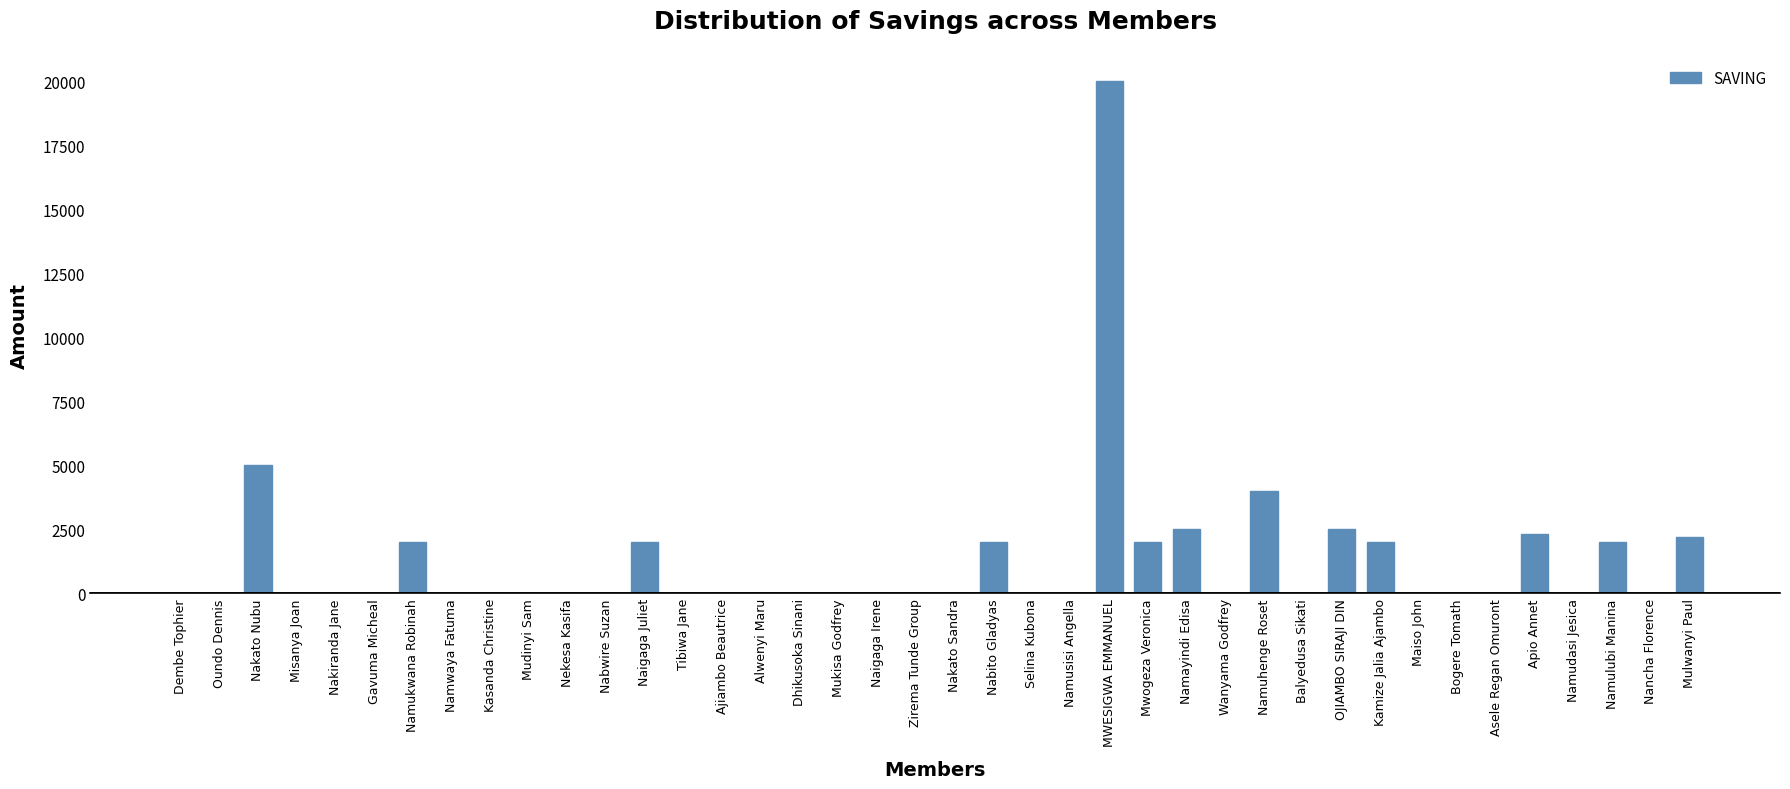

Reading left to right, transcribe all the data shown in this chart.

0	0	5000	0	0	0	2000	0	0	0	0	0	2000	0	0	0	0	0	0	0	0	2000	0	0	20000	2000	2500	0	4000	0	2500	2000	0	0	0	2300	0	2000	0	2200